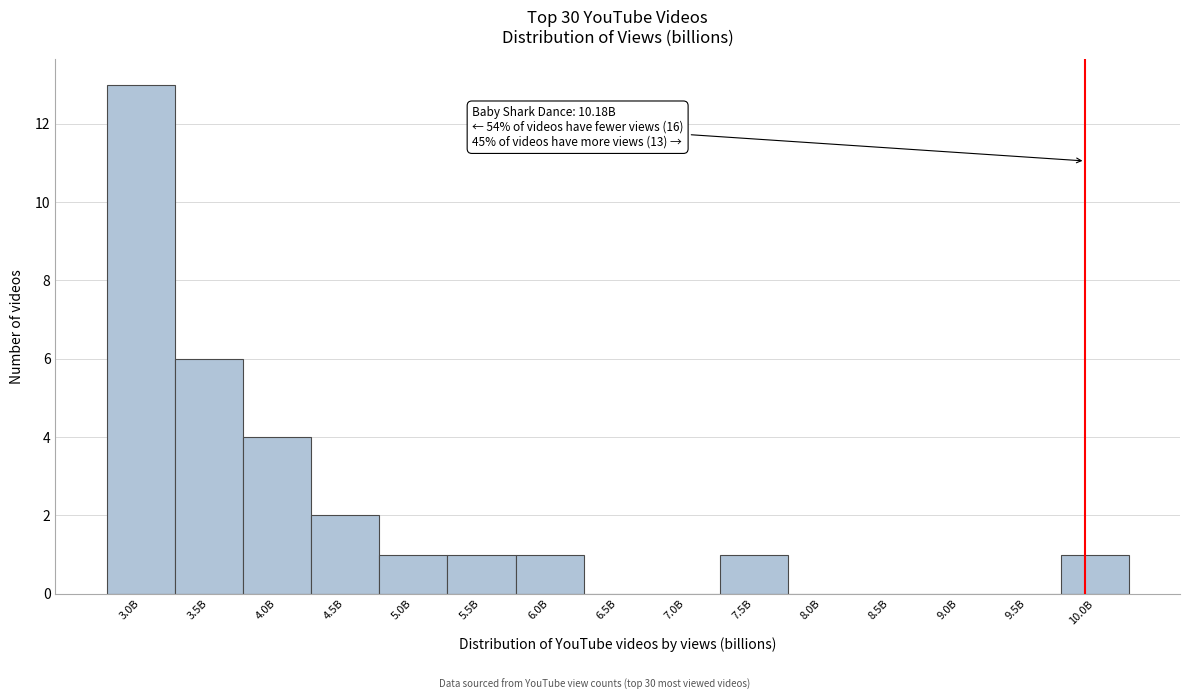

Reading left to right, what are all the values shown in this chart?

3.0B=13	3.5B=6	4.0B=4	4.5B=2	5.0B=1	5.5B=1	6.0B=1	6.5B=0	7.0B=0	7.5B=1	8.0B=0	8.5B=0	9.0B=0	9.5B=0	10.0B=1